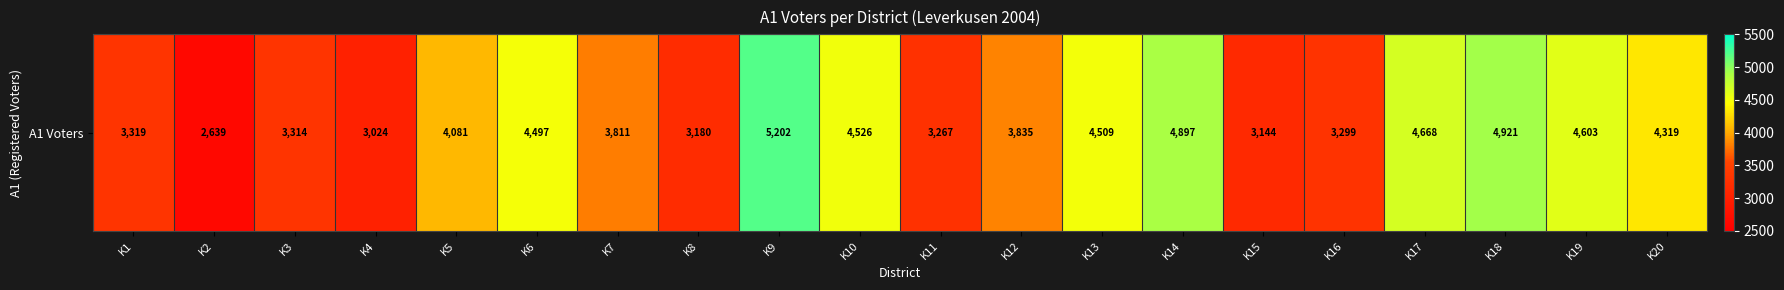

Reading right to left, list all the values displayed in this chart.

4319	4603	4921	4668	3299	3144	4897	4509	3835	3267	4526	5202	3180	3811	4497	4081	3024	3314	2639	3319